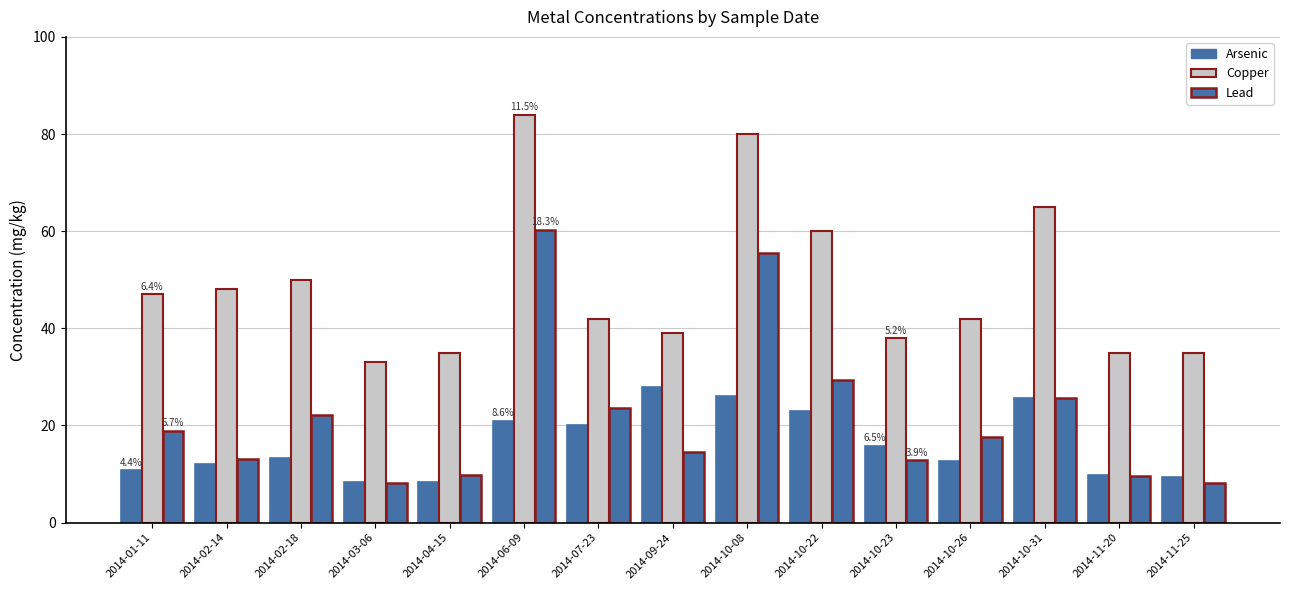

At which category is the sum across all series the highest?

2014-06-09